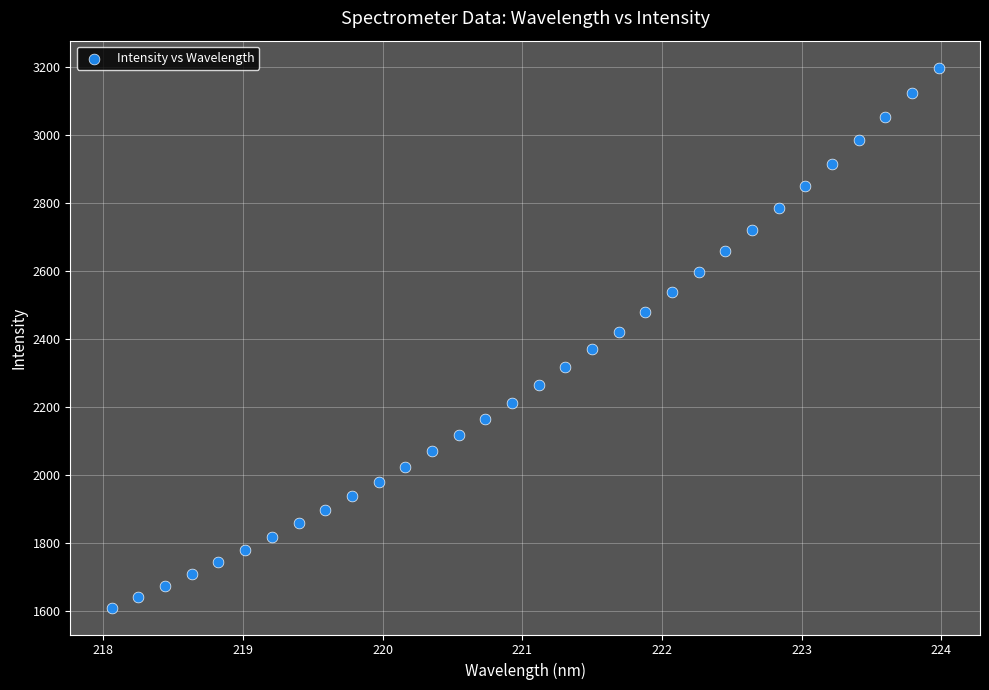

What is the range of Y values (max minus min)?

1588.3